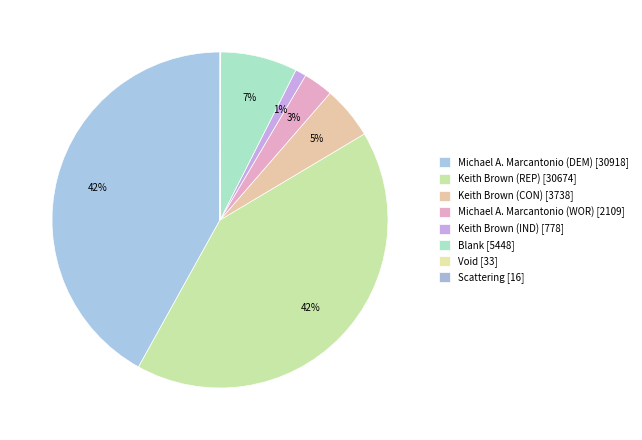

True or false: Keith Brown (REP) accounts for 42% of the total.

True